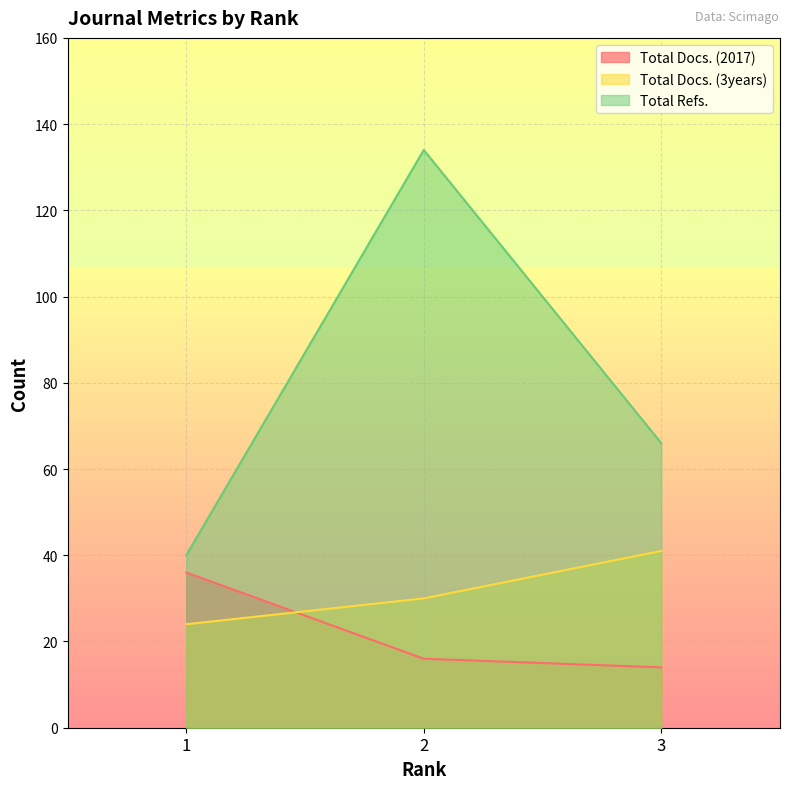

At how many categories does at least one series exceed 48?

2